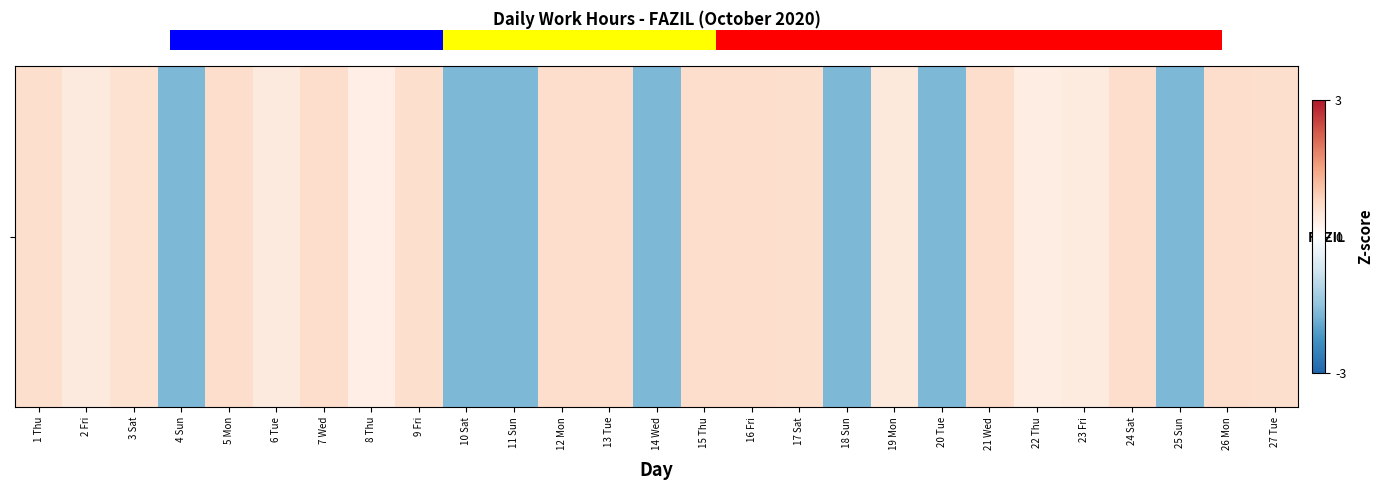

True or false: the data shows 1.1 at 5 Mon.

False